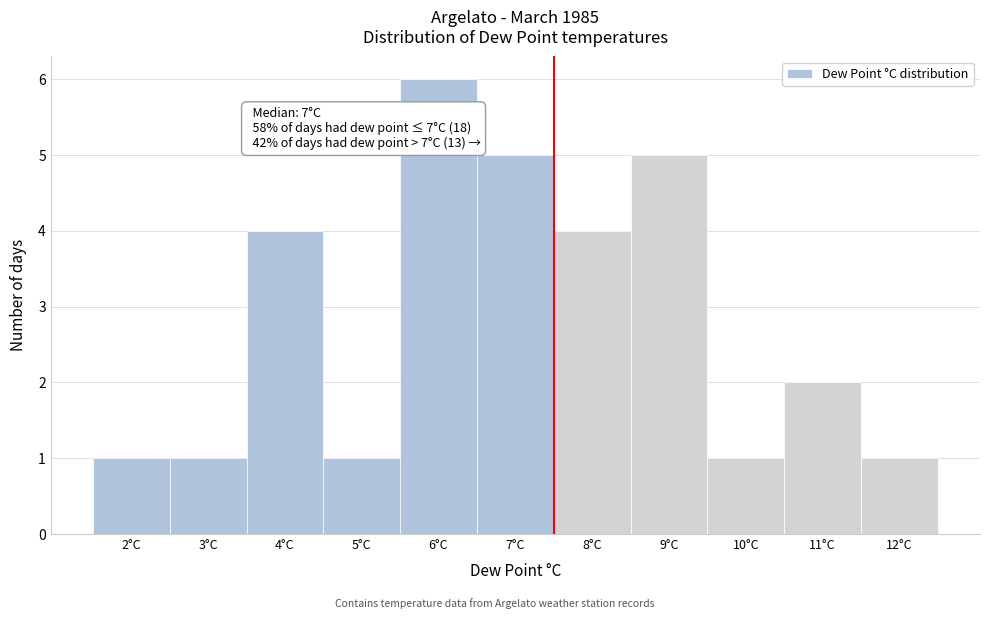

Over which range of the x-axis is the bar tallest?

5.5 to 6.5